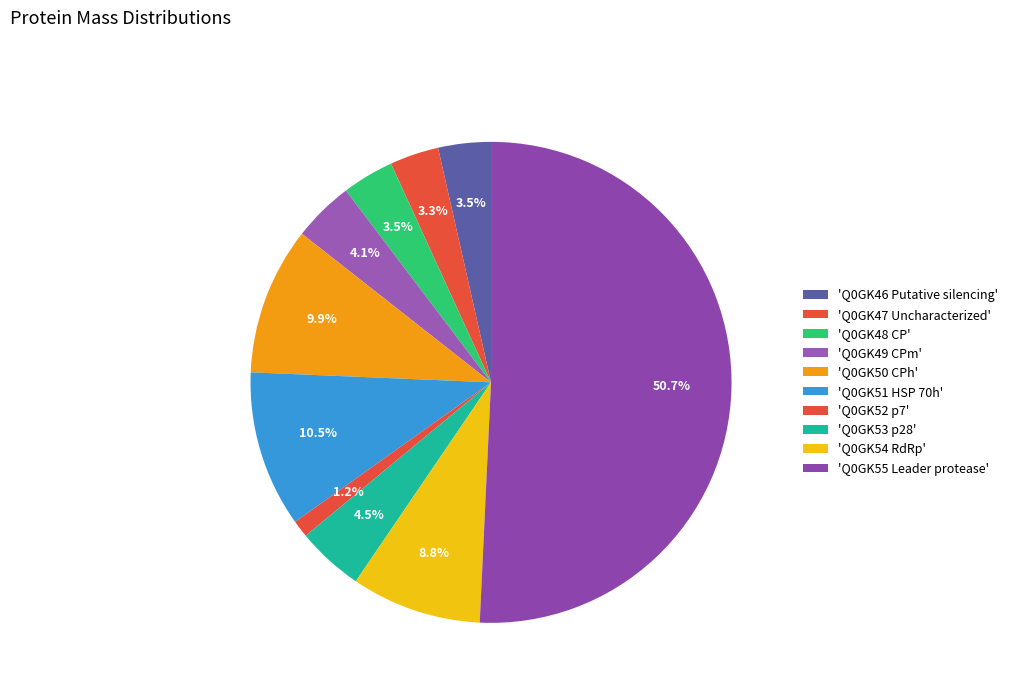

How many segments does this pie chart have?

10